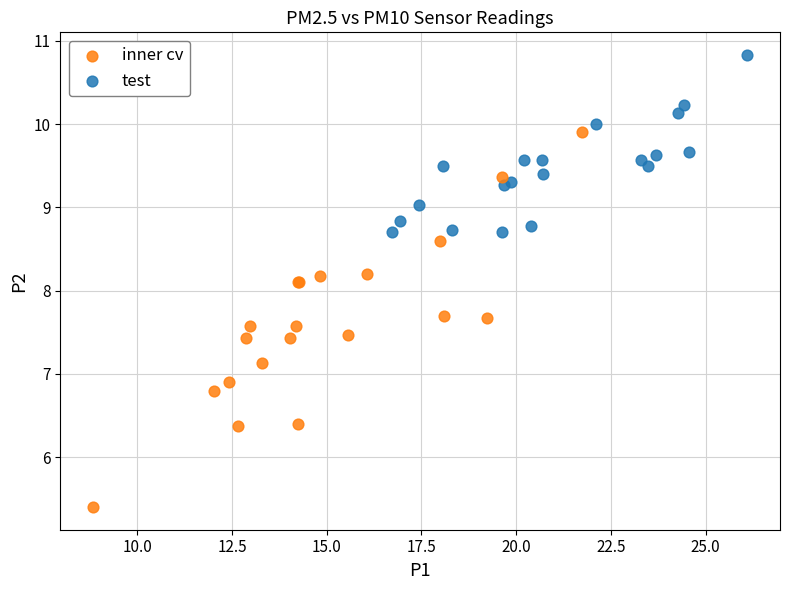

Which series contains the lowest Y value?

inner cv